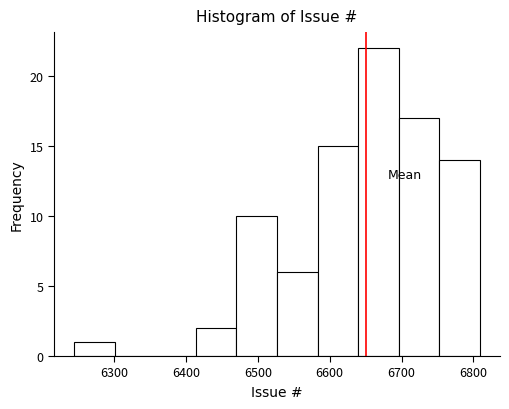

Which range on the x-axis has the tallest bar?

6640 to 6700